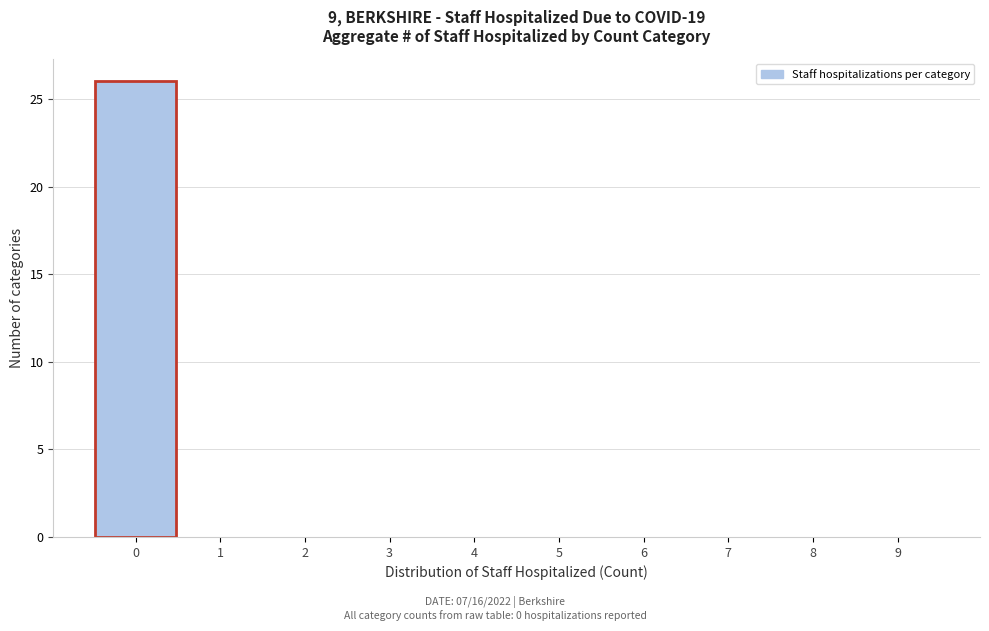

How tall is the bar that spans -0.5 to 0.5 on the x-axis? The values are not printed on the chart, so give them approximately, as read against the axis.

26